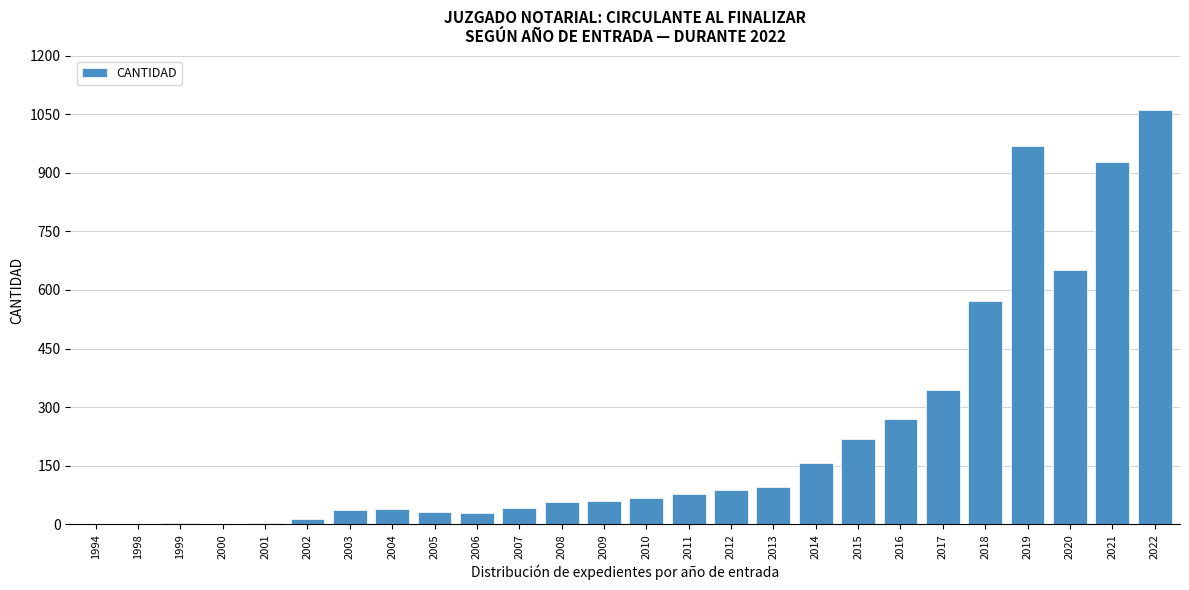

Where is the data nearest to the value 531?

2018